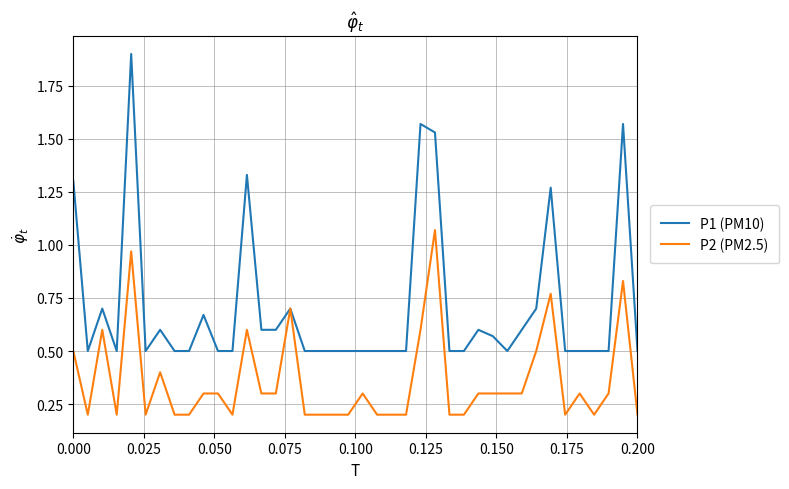

What is the difference between the maximum and minimum values in the P2 (PM2.5) series?

0.9